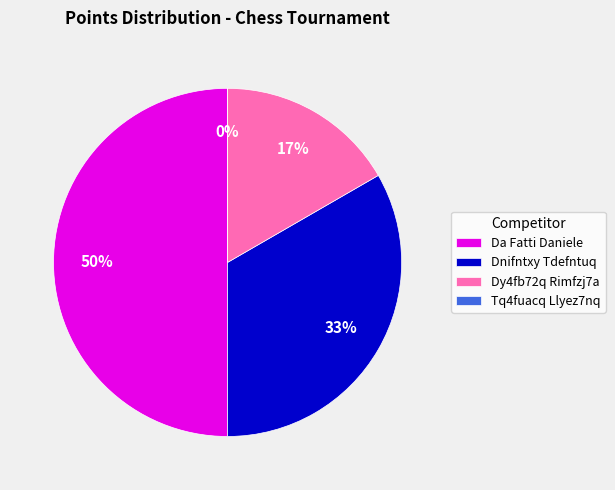

Which slice is the smallest?

Tq4fuacq Llyez7nq